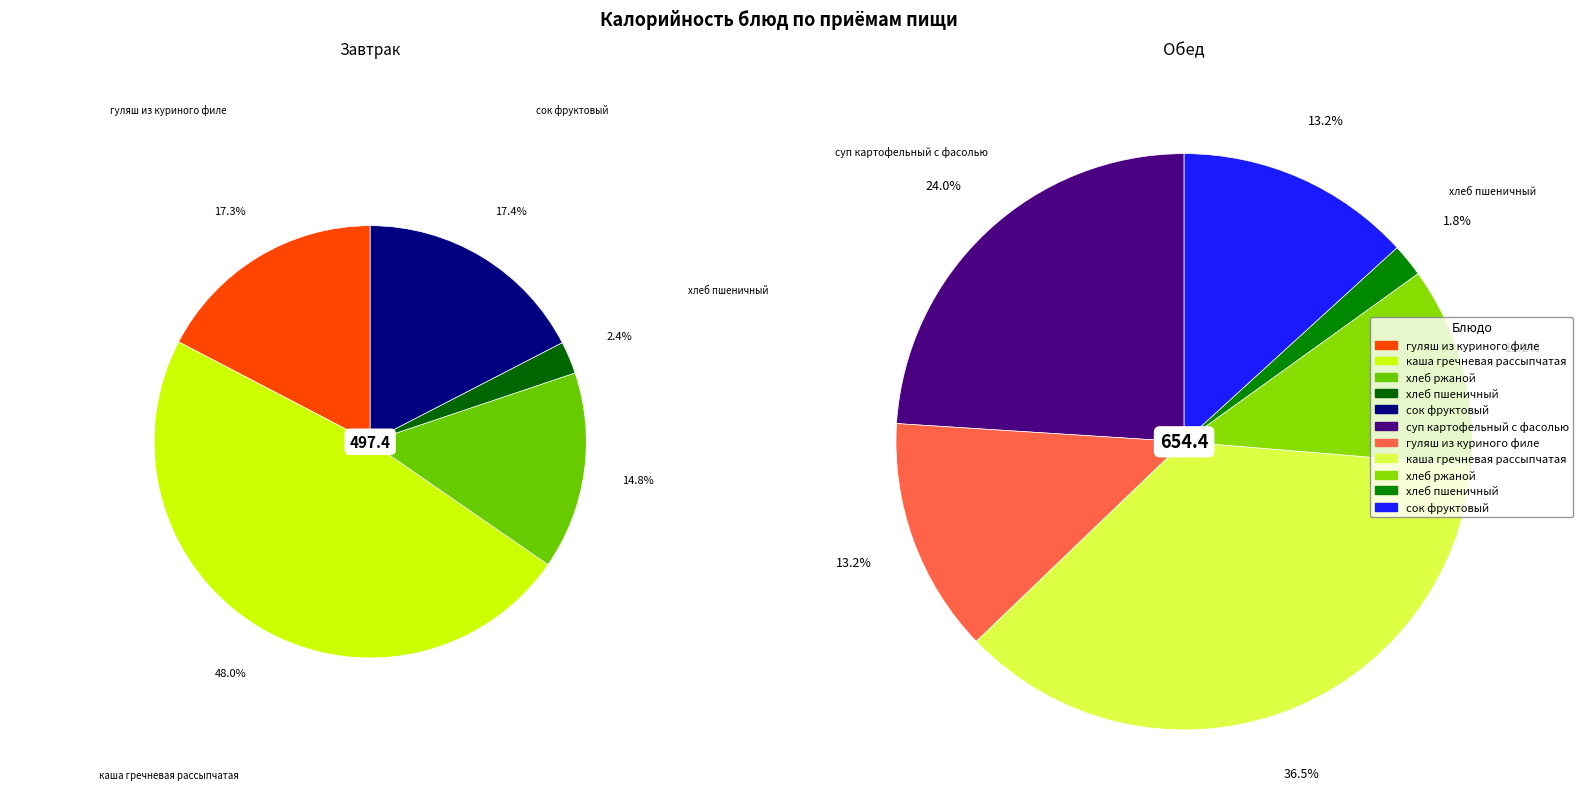

What is the ratio of the value at суп картофельный с фасолью to the value at сок фруктовый (завтрак)?

1.8